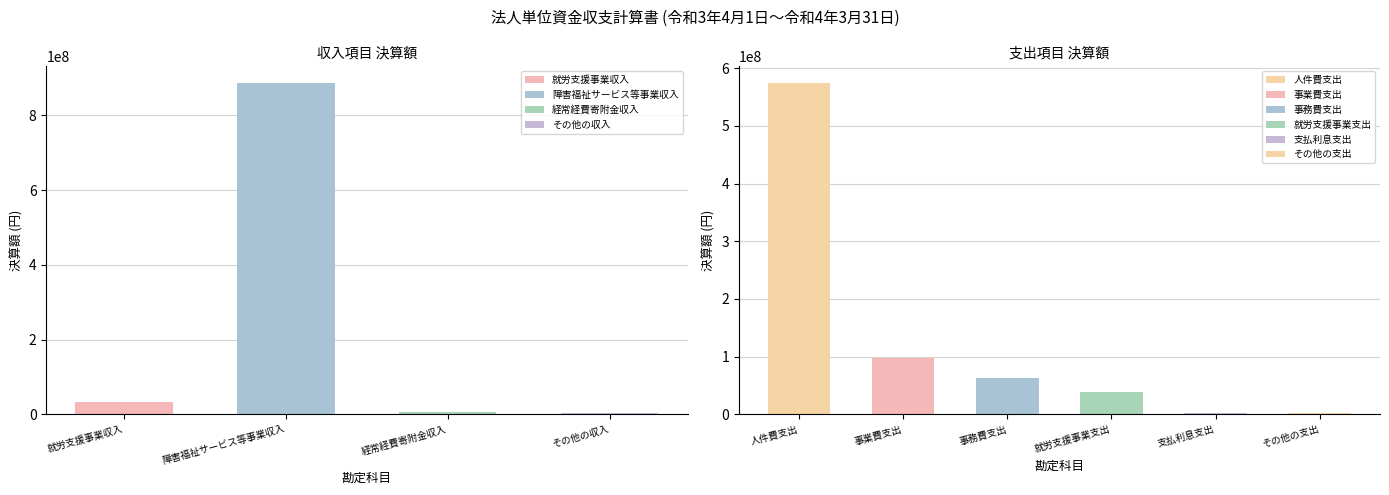

Rank the categories by value from highest to lowest.

障害福祉サービス等事業収入, 人件費支出, 事業費支出, 事務費支出, 就労支援事業支出, 就労支援事業収入, 経常経費寄附金収入, その他の収入, その他の支出, 支払利息支出